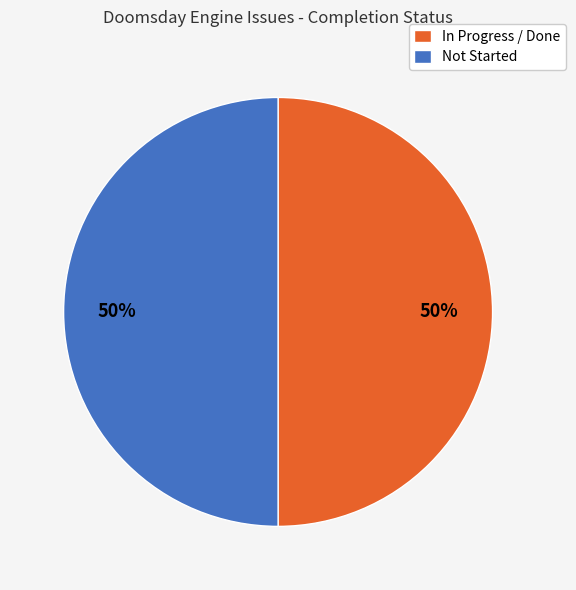

The In Progress / Done slice represents 50% of the pie. True or false?

True